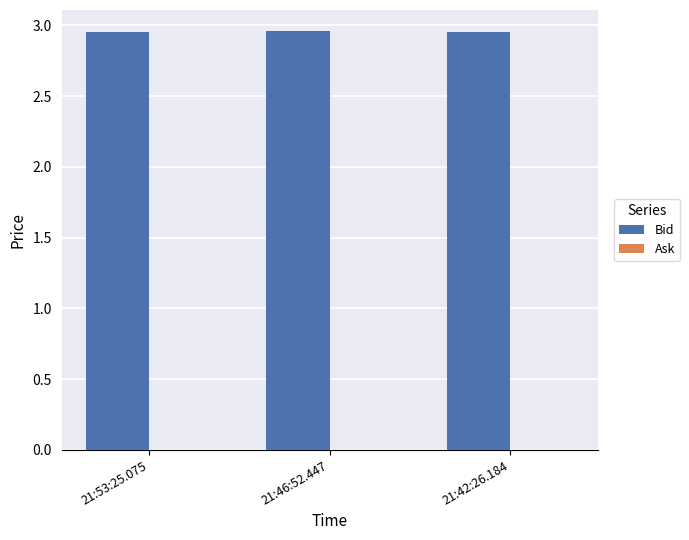

True or false: the data shows 4.4 at 21:42:26.184.

False